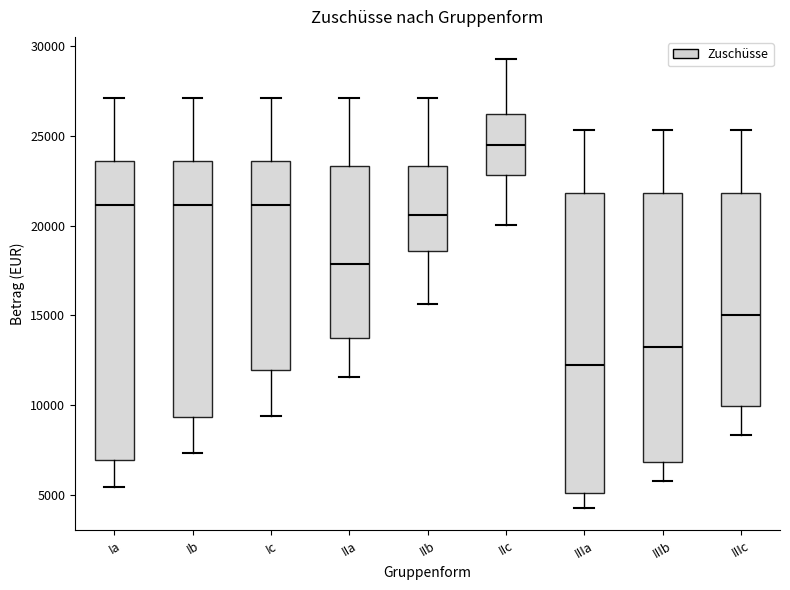

Where does the upper whisker of the box for Ic end on the y-axis? The values are not printed on the chart, so give them approximately, as read against the axis.

27000